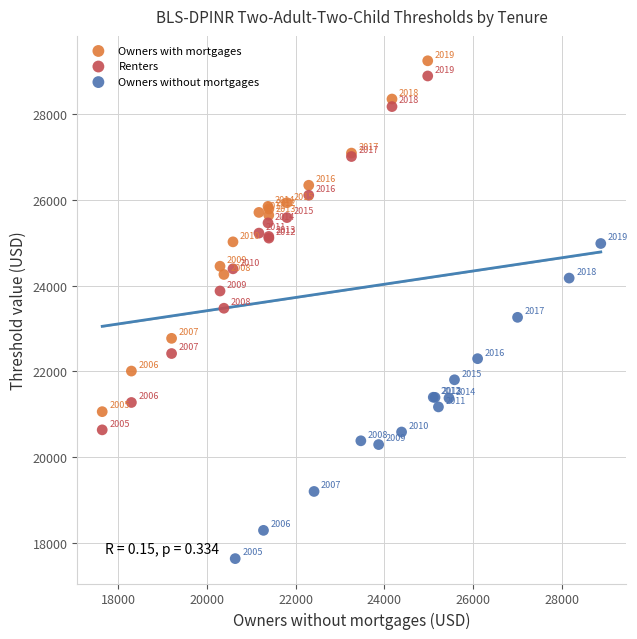

Which series reaches the minimum Y coordinate?

Owners without mortgages